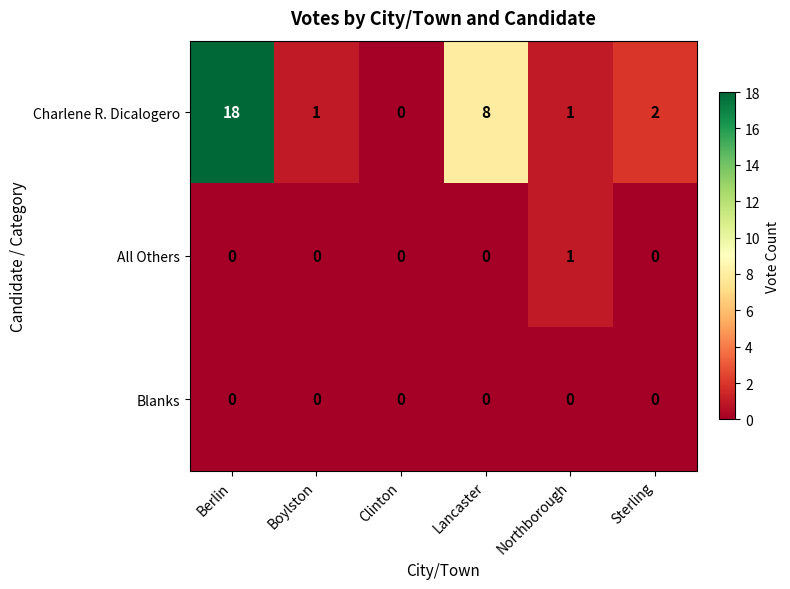

How many series are shown in this chart?

3